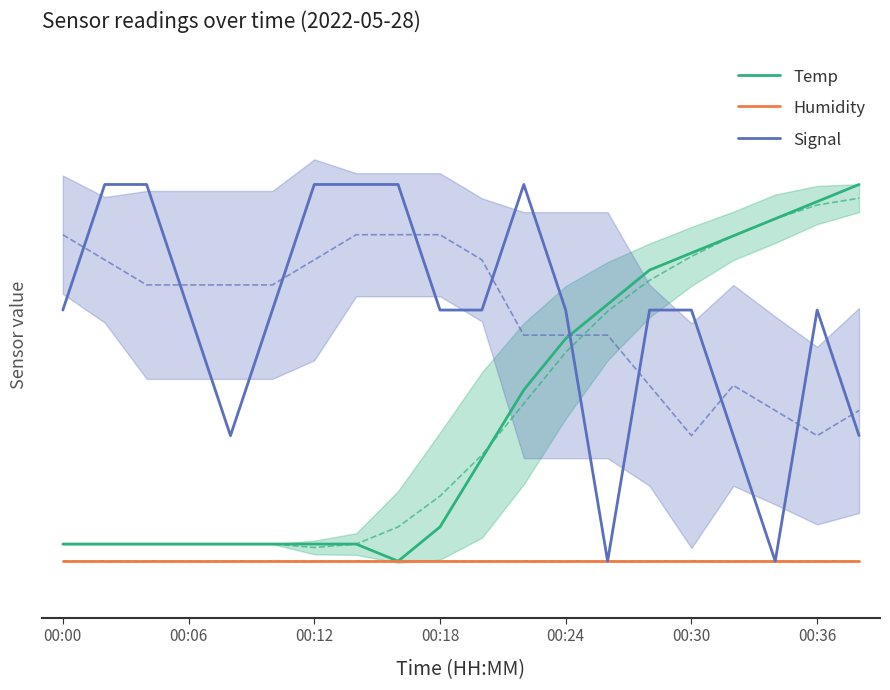

Which series has the largest range (max minus min)?

Temp